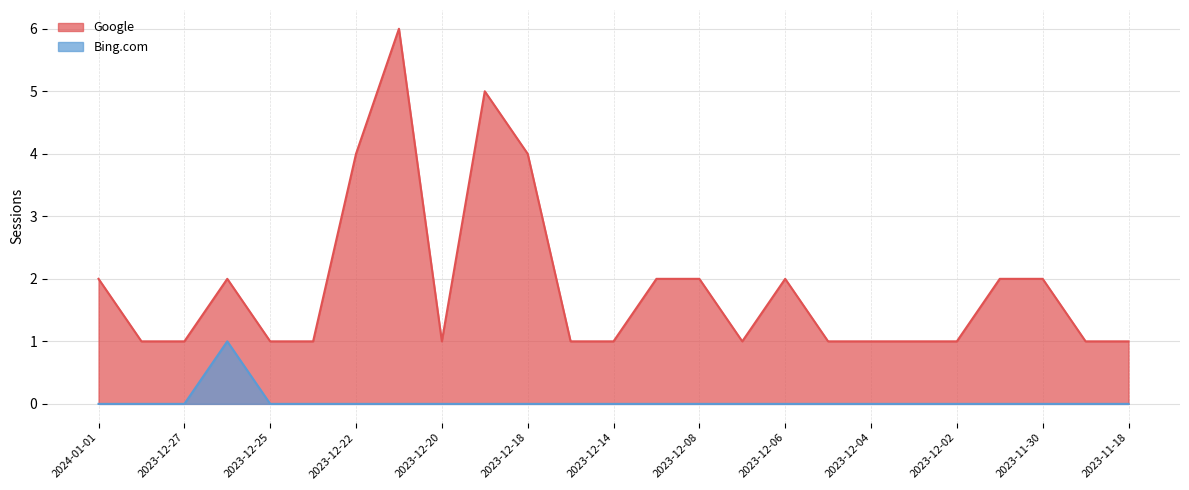

How many interior local peaks does the Google series have?

4